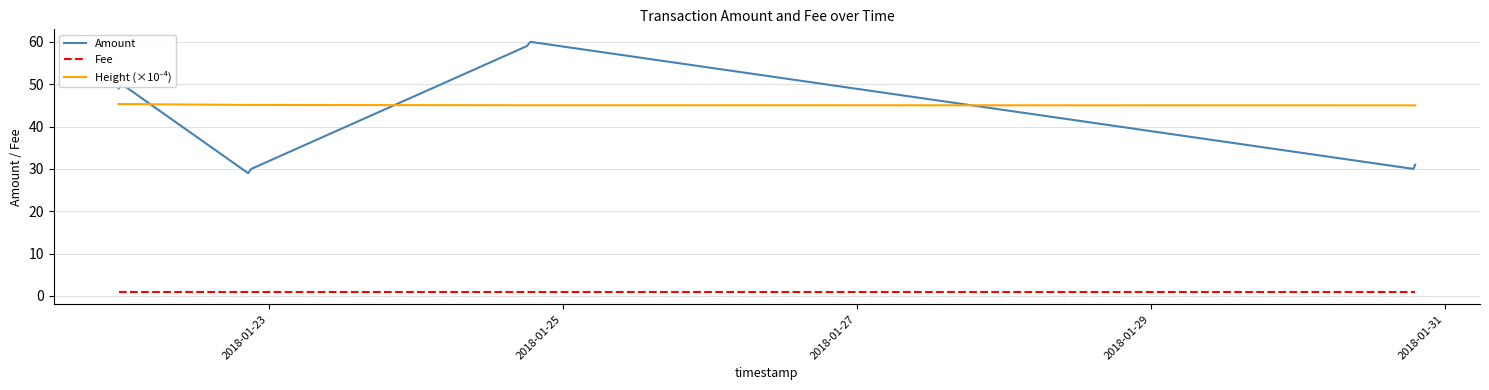

True or false: Amount and Fee intersect in this chart.

False